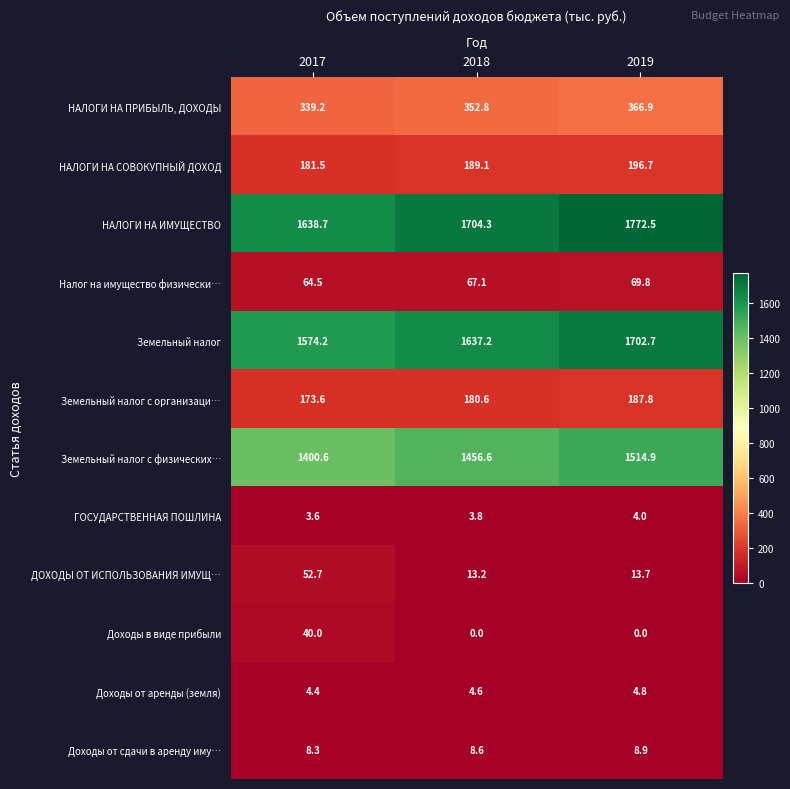

Which series has the largest range (max minus min)?

НАЛОГИ НА ИМУЩЕСТВО